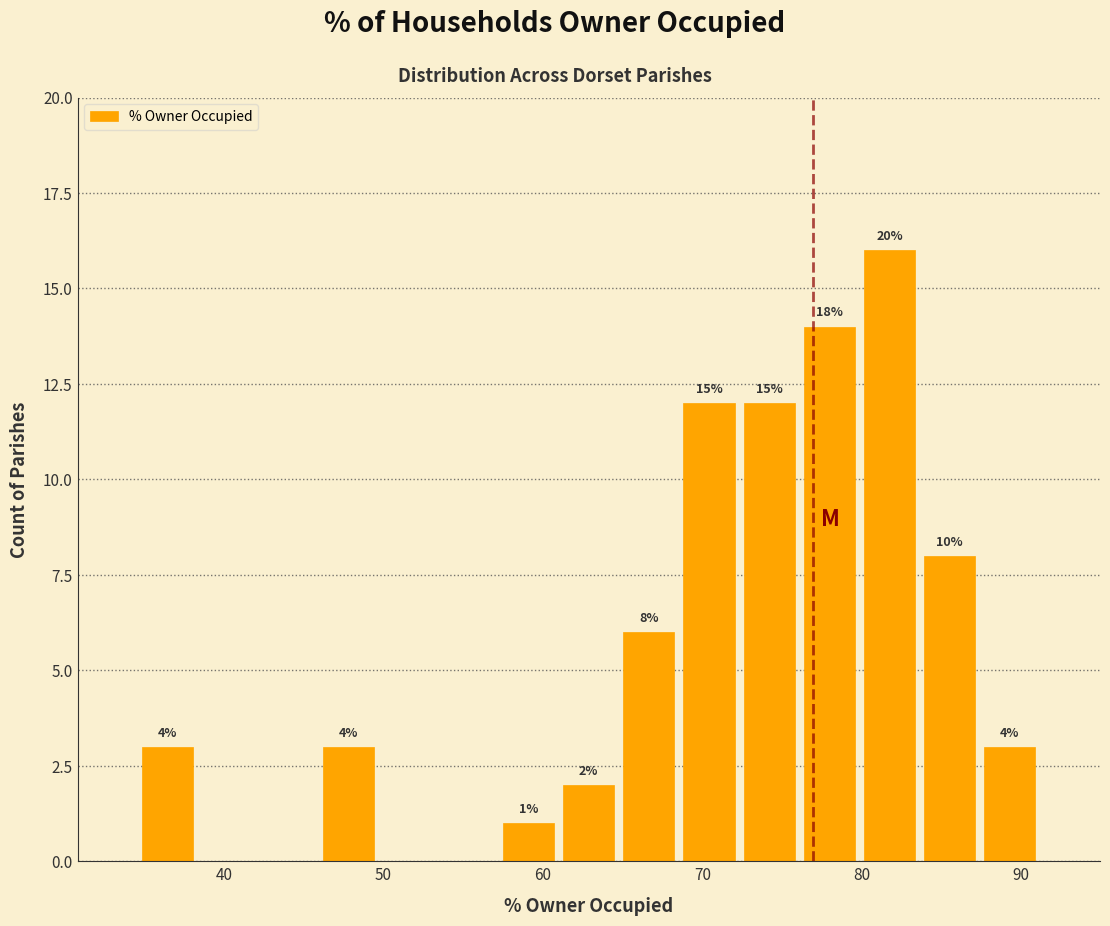

Around what value on the x-axis is the tallest bar? Give the approximate position of its centre, as read against the axis.

82